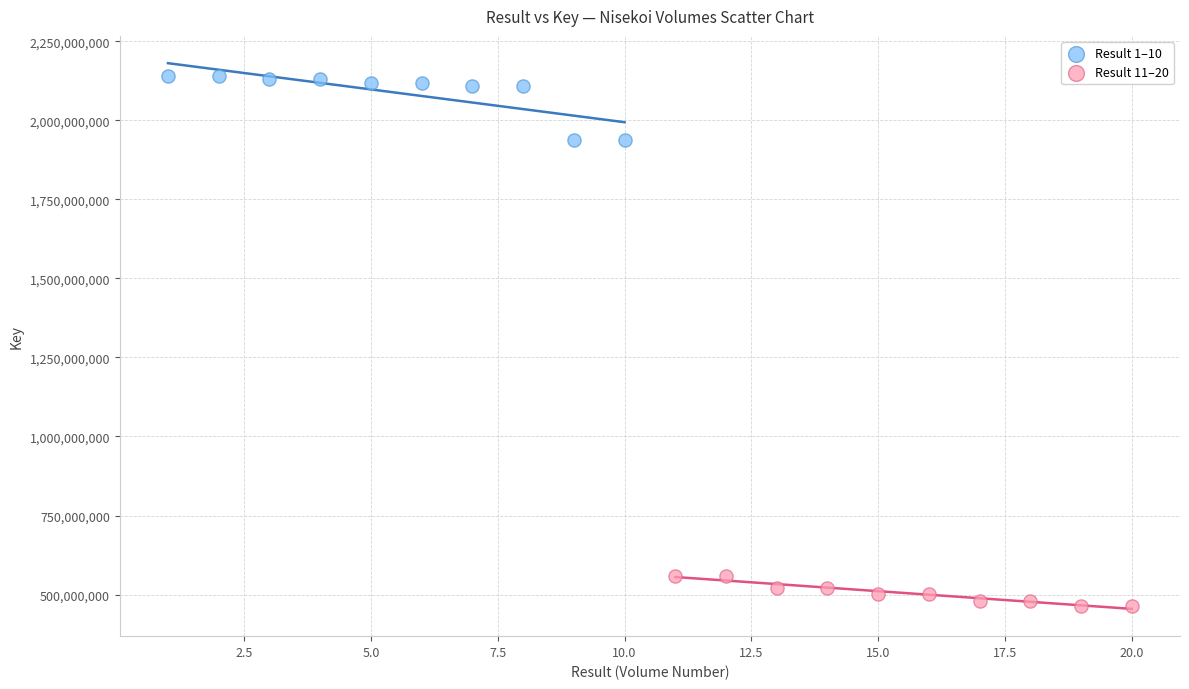

Which series reaches the maximum Y coordinate?

Result 1–10